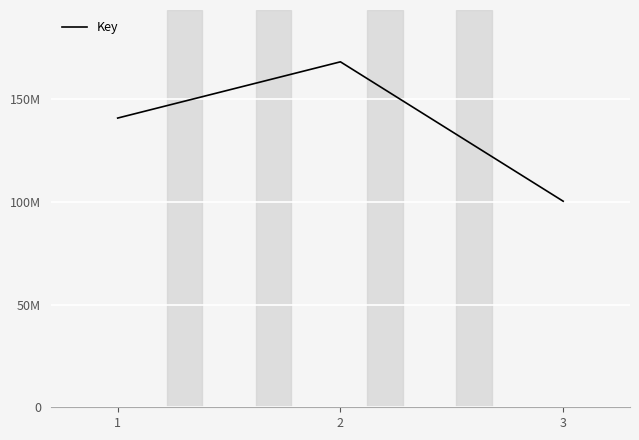

True or false: the data shows 67107286 at 3.

False